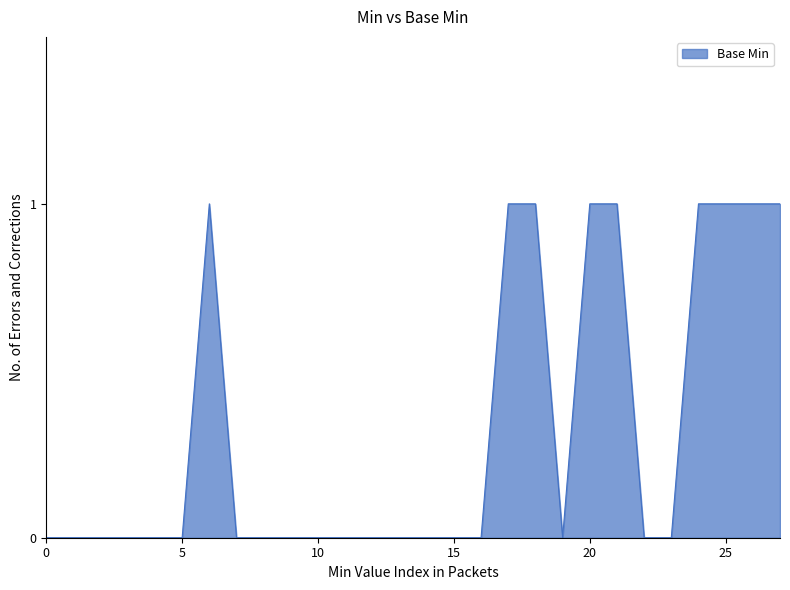

Does the chart have visible grid lines?

No